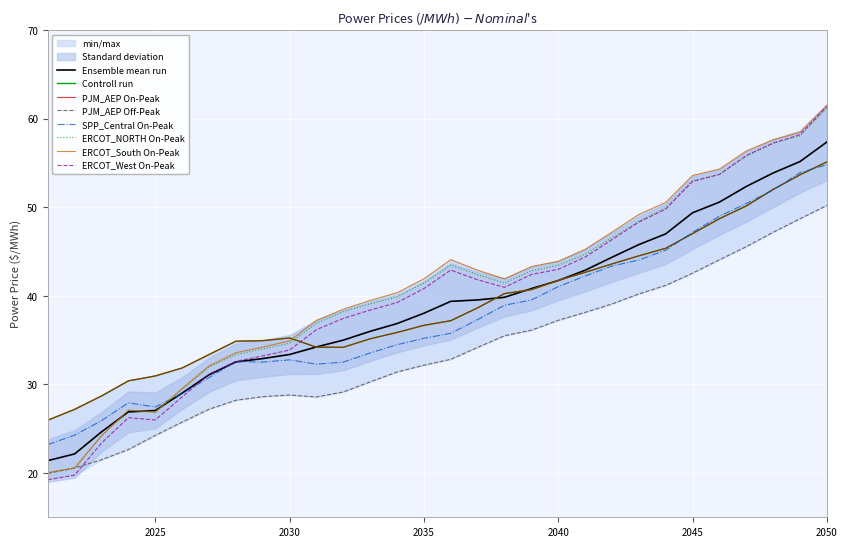

Reading left to right, what are all the values shown in this chart?

PJM_AEP On-Peak: 2021=26.0	2022=27.2	2023=28.7	2024=30.4	2025=31.0	2026=31.9	2027=33.4	2028=34.9	2029=34.9	2030=35.2	2031=34.2	2032=34.2	2033=35.1	2034=35.9	2035=36.7	2036=37.2	2037=38.6	2038=40.2	2039=40.7	2040=41.7	2041=42.6	2042=43.6	2043=44.5	2044=45.4	2045=47.0	2046=48.7	2047=50.1	2048=52.0	2049=53.7	2050=55.1
PJM_AEP Off-Peak: 2021=19.9	2022=20.6	2023=21.5	2024=22.6	2025=24.2	2026=25.7	2027=27.2	2028=28.2	2029=28.6	2030=28.8	2031=28.6	2032=29.1	2033=30.3	2034=31.4	2035=32.2	2036=32.8	2037=34.2	2038=35.5	2039=36.1	2040=37.2	2041=38.1	2042=39.1	2043=40.2	2044=41.2	2045=42.6	2046=44.1	2047=45.5	2048=47.2	2049=48.7	2050=50.2
SPP_Central On-Peak: 2021=23.2	2022=24.3	2023=25.9	2024=27.9	2025=27.4	2026=29.0	2027=30.8	2028=32.6	2029=32.5	2030=32.8	2031=32.3	2032=32.5	2033=33.6	2034=34.5	2035=35.2	2036=35.8	2037=37.3	2038=38.9	2039=39.5	2040=41.0	2041=42.2	2042=43.4	2043=44.0	2044=45.1	2045=47.2	2046=49.0	2047=50.4	2048=51.9	2049=53.9	2050=54.8
ERCOT_NORTH On-Peak: 2021=20.0	2022=20.5	2023=24.2	2024=27.1	2025=26.8	2026=29.4	2027=32.0	2028=33.4	2029=34.0	2030=34.7	2031=36.9	2032=38.2	2033=39.1	2034=39.9	2035=41.4	2036=43.5	2037=42.4	2038=41.4	2039=42.8	2040=43.5	2041=44.7	2042=46.6	2043=48.4	2044=49.9	2045=53.0	2046=53.7	2047=55.8	2048=57.2	2049=58.0	2050=61.2
ERCOT_South On-Peak: 2021=20.1	2022=20.6	2023=24.2	2024=27.1	2025=26.9	2026=29.5	2027=32.1	2028=33.6	2029=34.2	2030=34.9	2031=37.2	2032=38.5	2033=39.5	2034=40.3	2035=41.9	2036=44.1	2037=42.9	2038=41.9	2039=43.3	2040=43.9	2041=45.2	2042=47.2	2043=49.2	2044=50.5	2045=53.6	2046=54.3	2047=56.3	2048=57.6	2049=58.5	2050=61.5
ERCOT_West On-Peak: 2021=19.2	2022=19.8	2023=23.4	2024=26.2	2025=26.0	2026=28.6	2027=31.1	2028=32.6	2029=33.2	2030=33.9	2031=36.2	2032=37.4	2033=38.4	2034=39.2	2035=40.8	2036=42.9	2037=41.8	2038=41.0	2039=42.4	2040=43.0	2041=44.4	2042=46.3	2043=48.3	2044=49.8	2045=52.9	2046=53.7	2047=55.8	2048=57.2	2049=58.2	2050=61.4